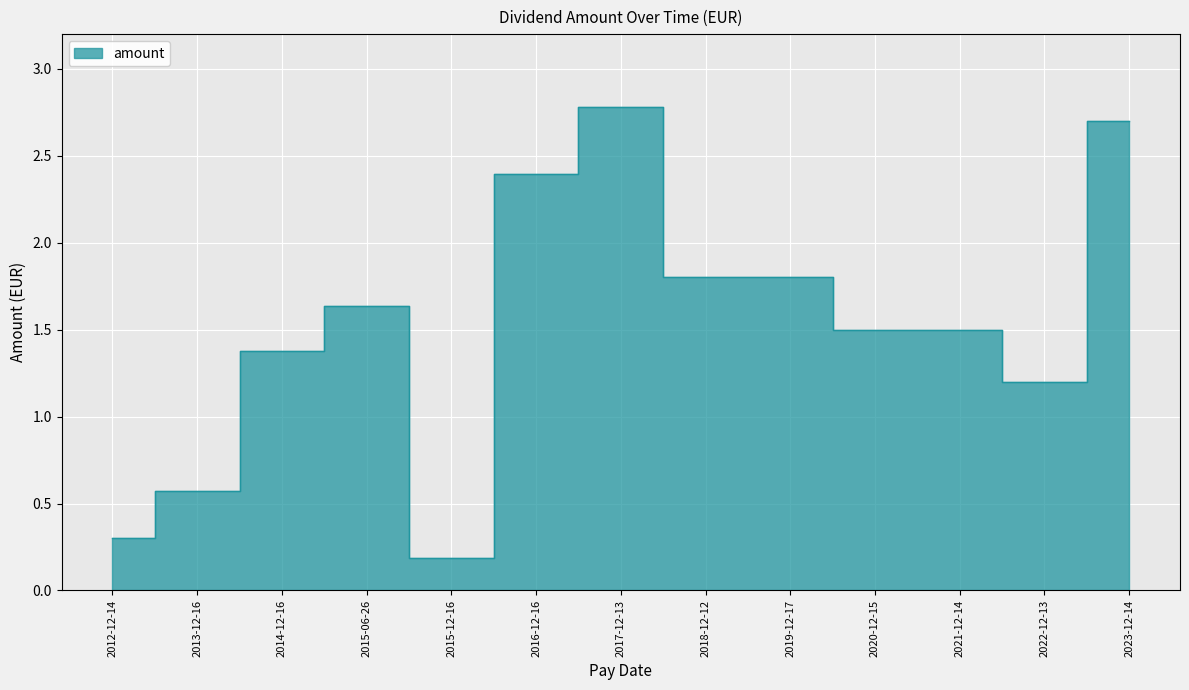

The value at 2020-12-15 is 2.2. True or false?

False